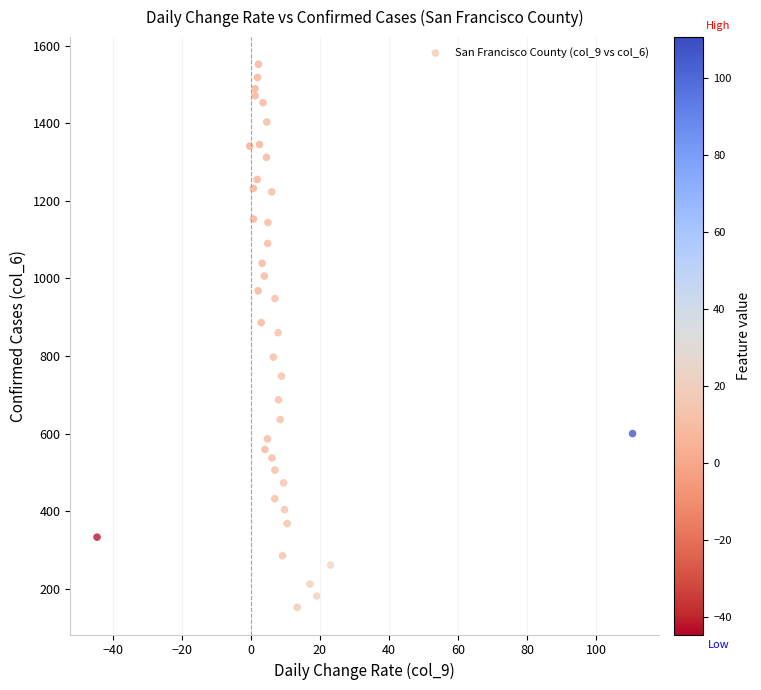

What is the range of Y values (max minus min)?

1400